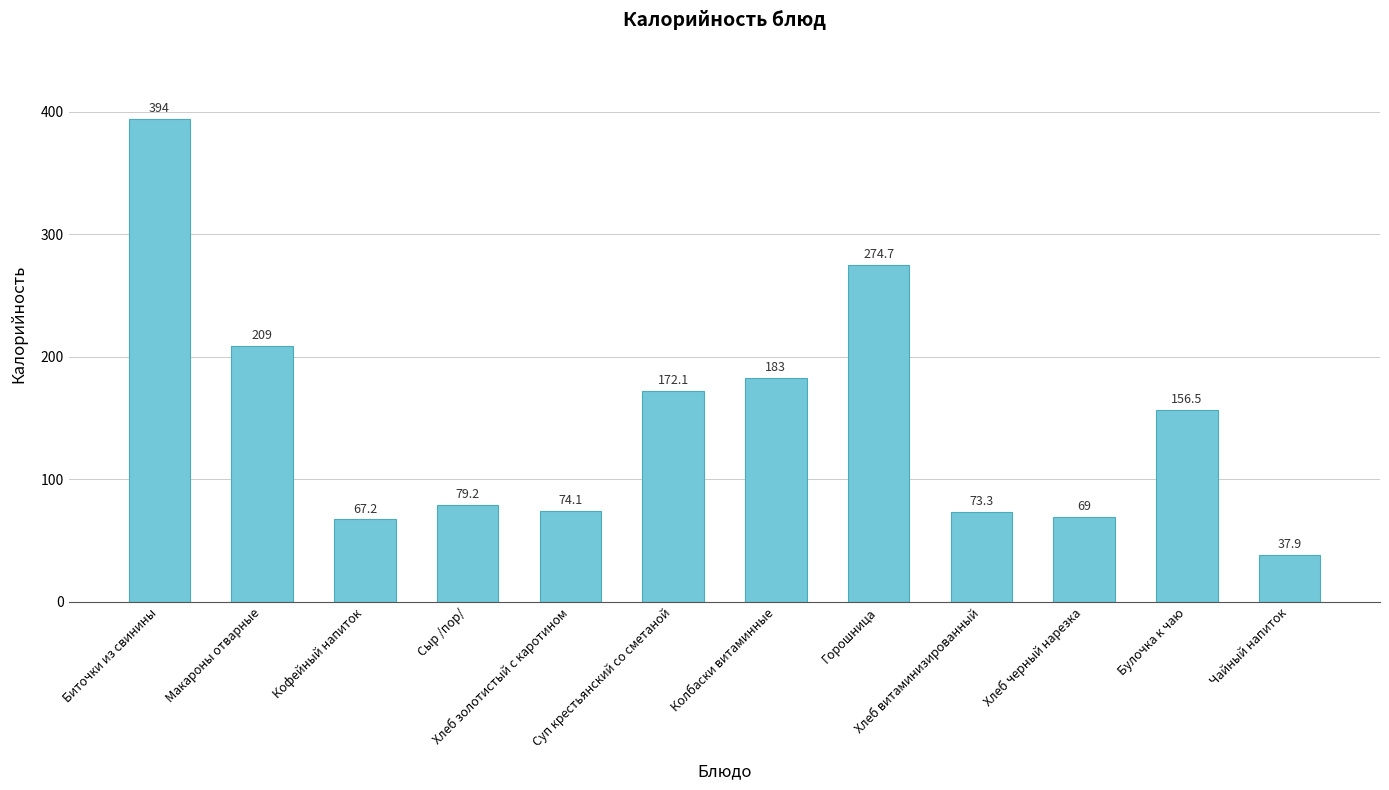

What is the label of the 8th bar from the left?

Горошница